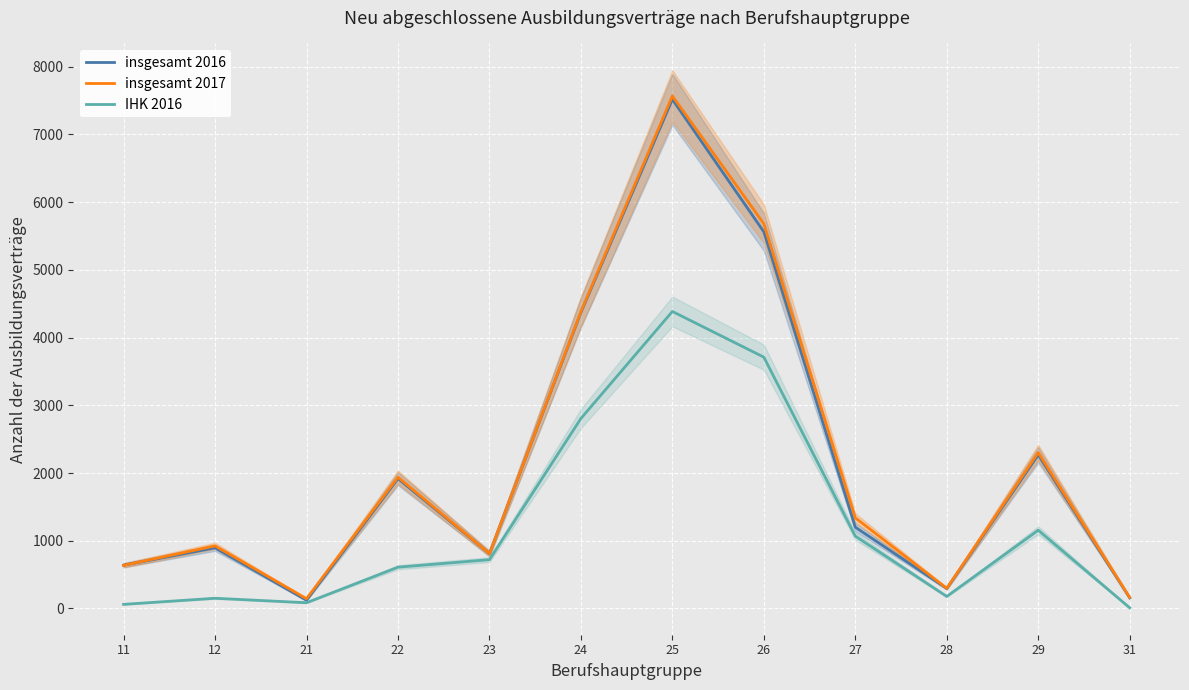

List the labels in order of insgesamt 2016 value, smallest first.

21, 31, 28, 11, 23, 12, 27, 22, 29, 24, 26, 25